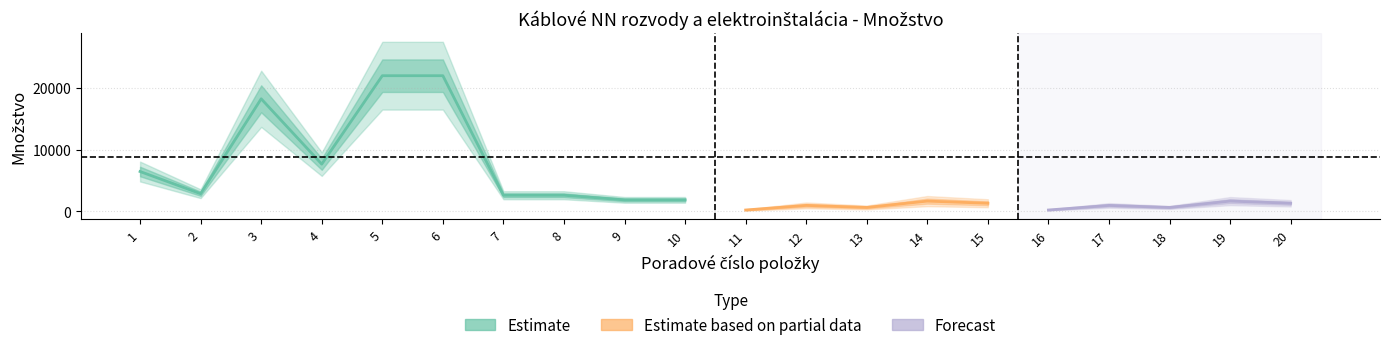

Is this an area chart (filled region under the line)?

No